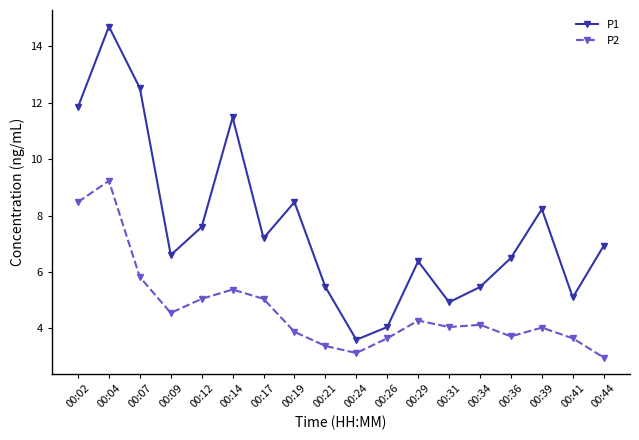

List the series in order of their peak value, lowest first.

P2, P1